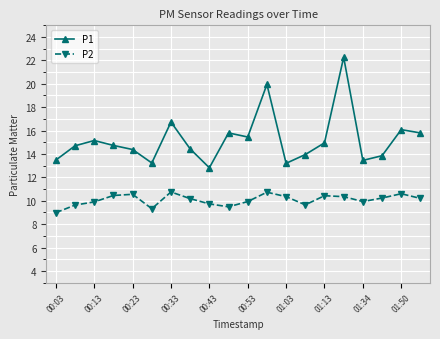

What is the difference between the maximum and minimum values in the P2 series?

1.8